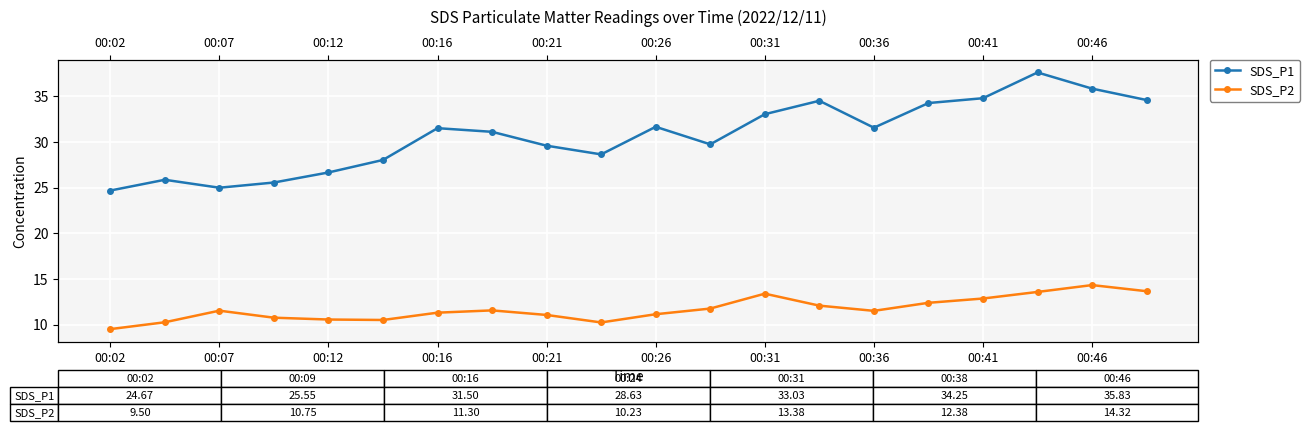

The value of SDS_P1 at 15 is 34.2. True or false?

True